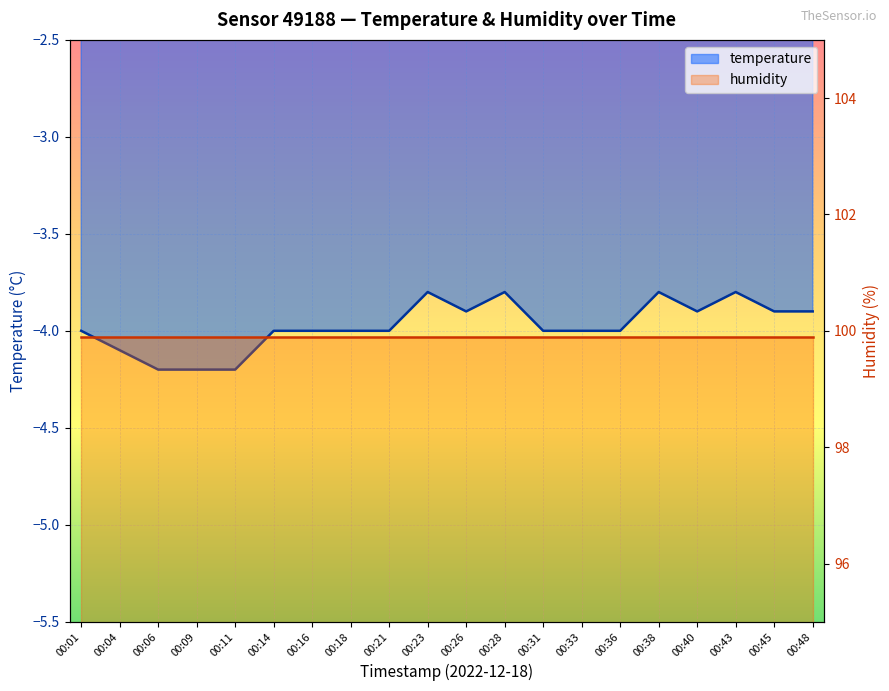

What is the difference between the maximum and second lowest values?

0.4